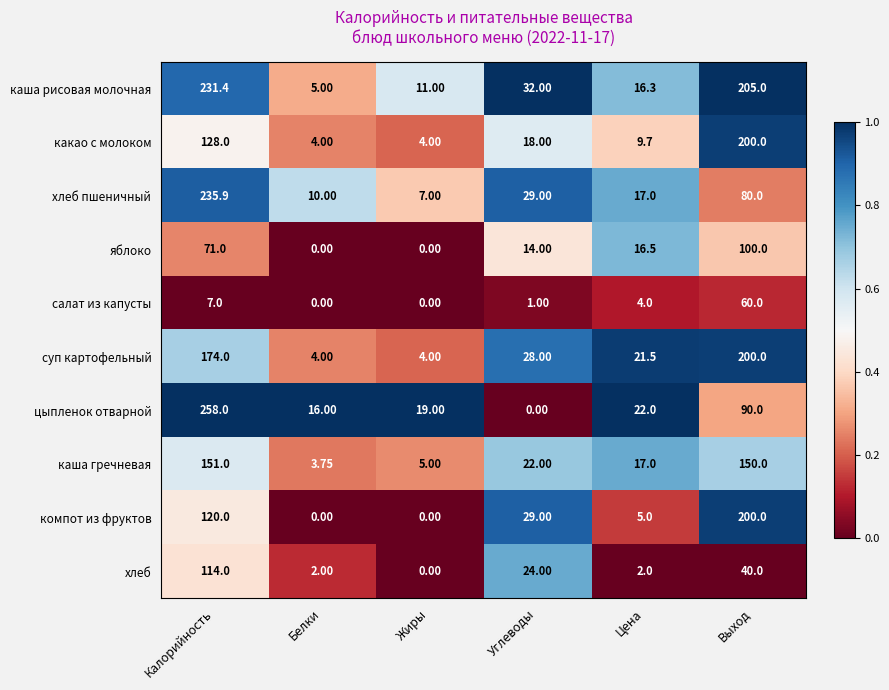

Rank the categories by хлеб пшеничный value from highest to lowest.

Калорийность, Выход, Углеводы, Цена, Белки, Жиры